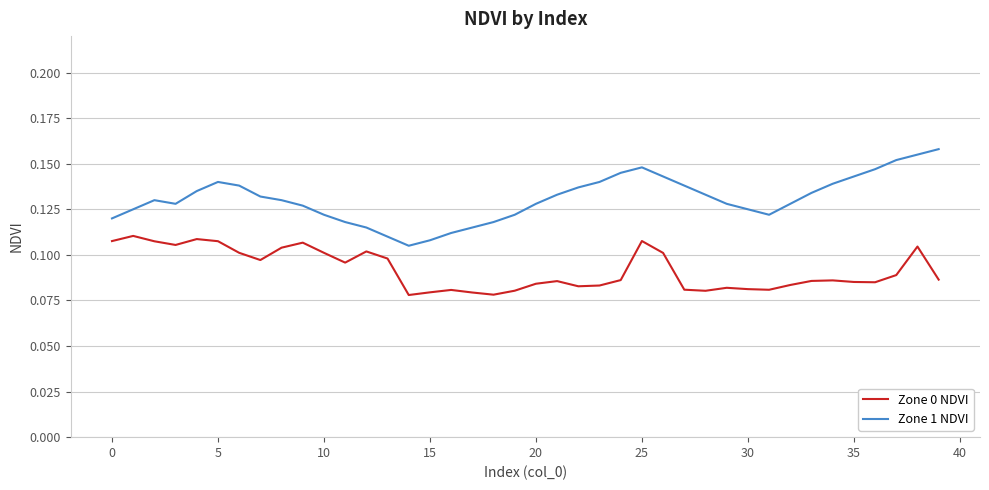

List the series in order of their overall mean, lowest first.

Zone 0 NDVI, Zone 1 NDVI